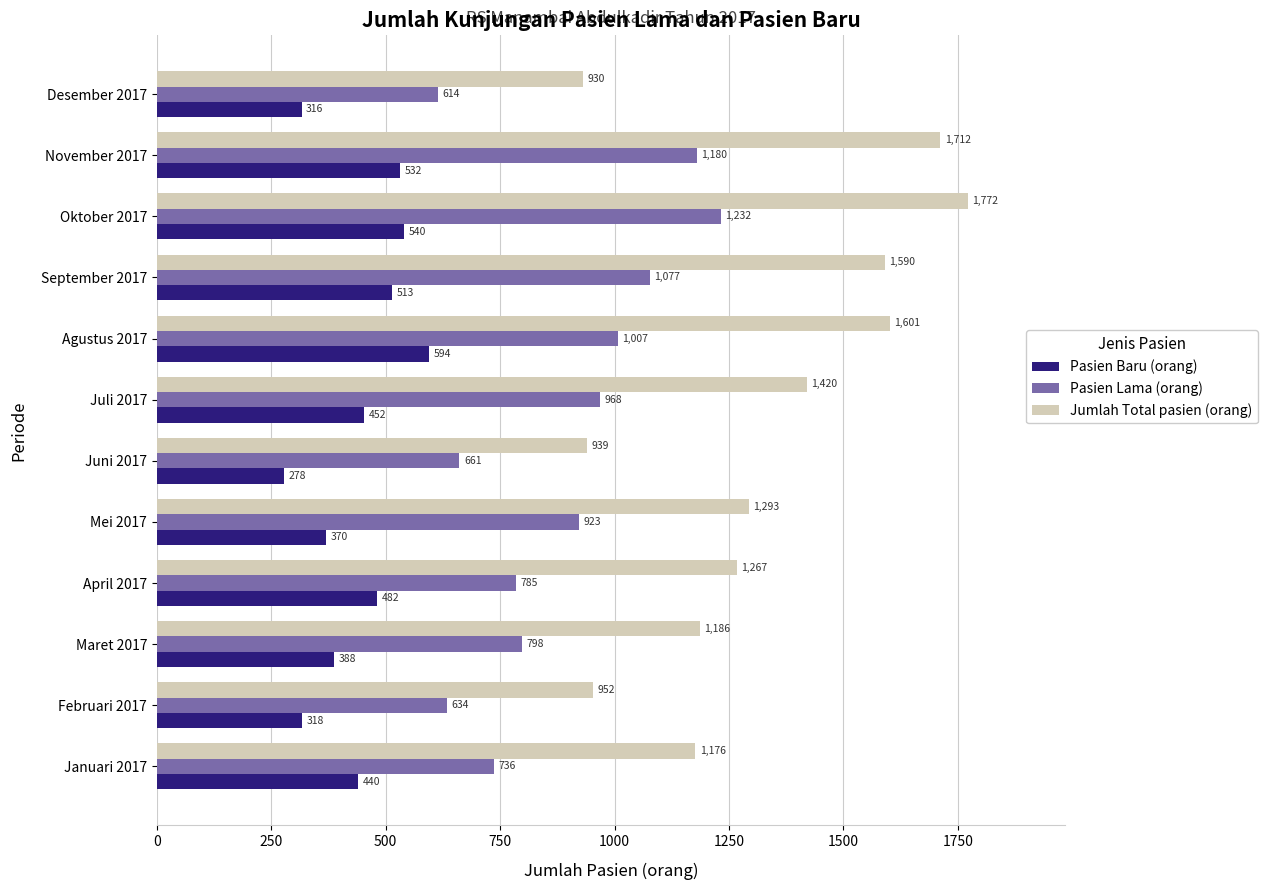

Is it true that Pasien Lama (orang) equals 487 at Maret 2017?

False